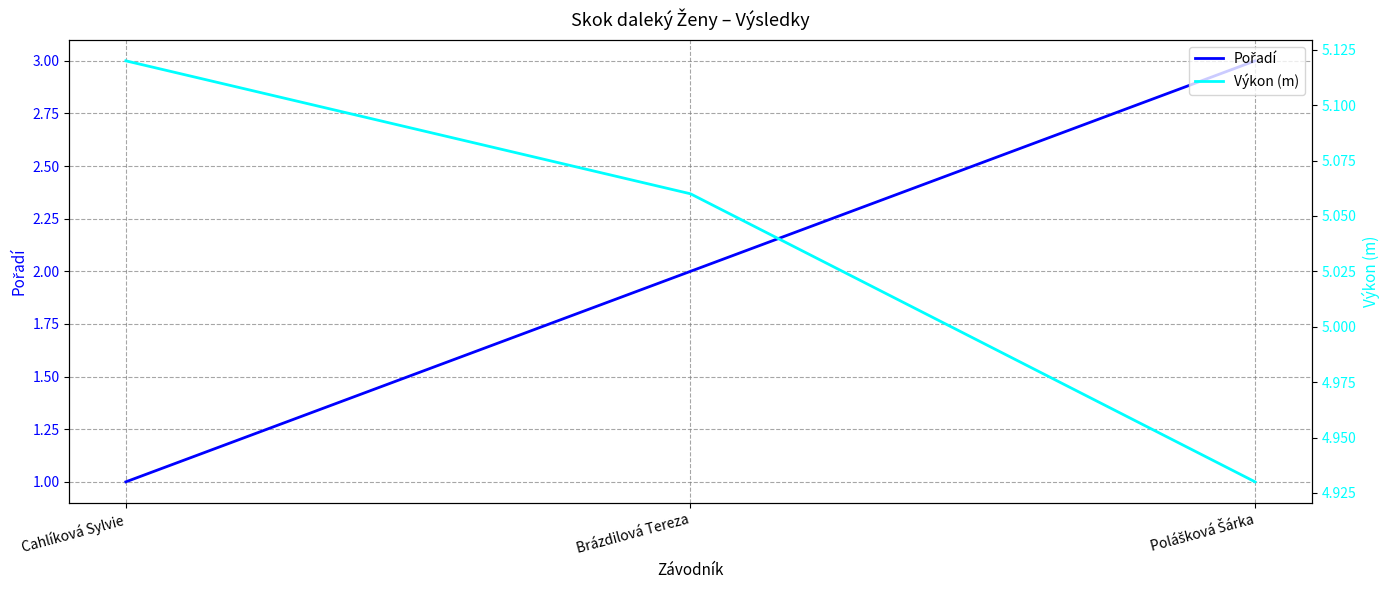

What is the value of the Pořadí point at the 3rd from the left?

3.0